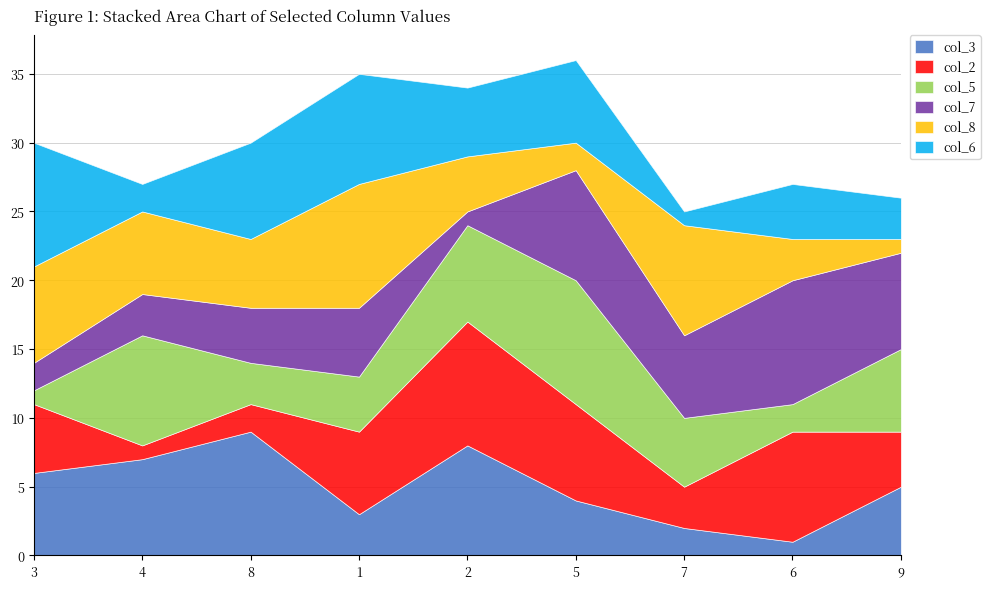

True or false: col_6 has a value of 3 at 5.

False